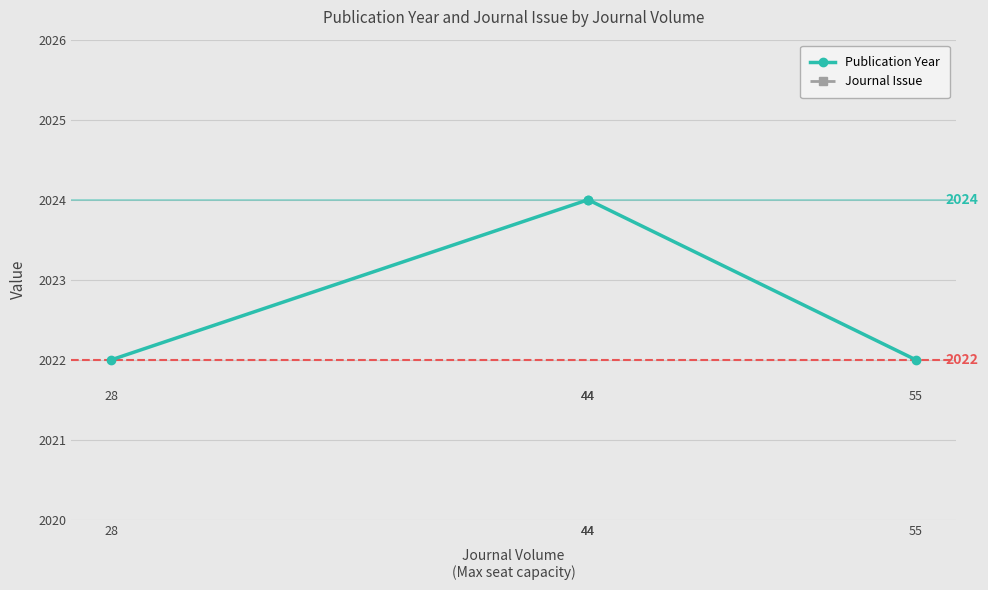

What is the average value of the Publication Year series?

2023